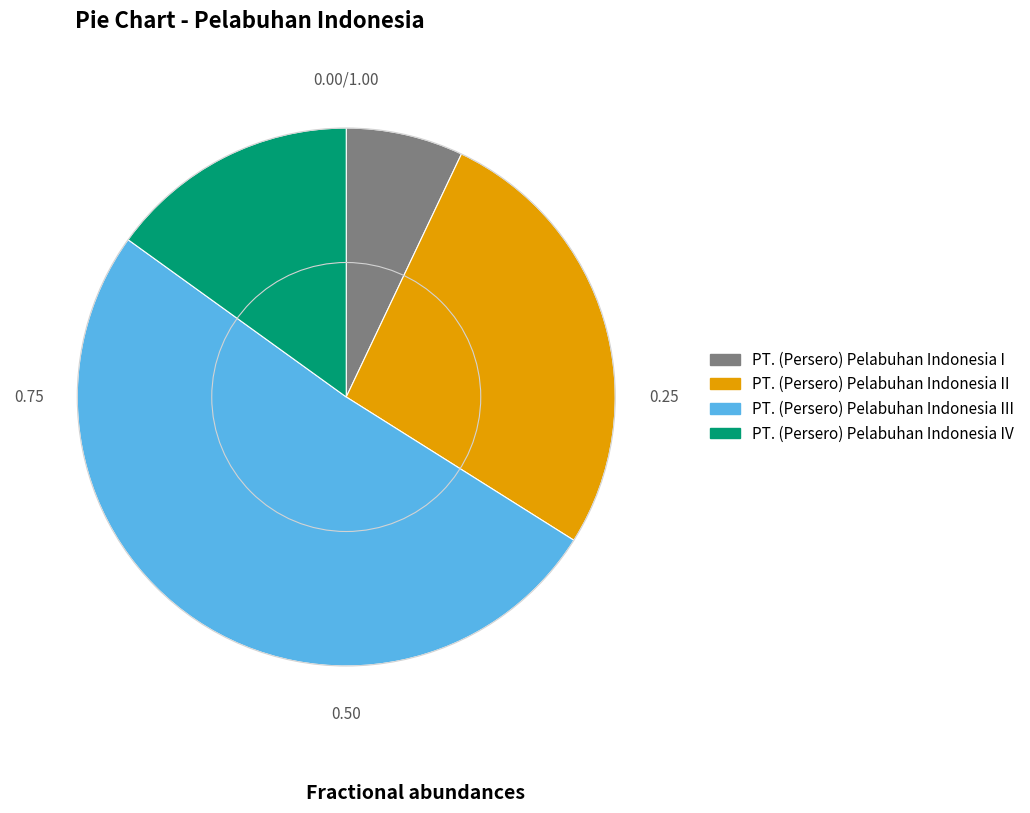

Does any single category account for the majority?

Yes